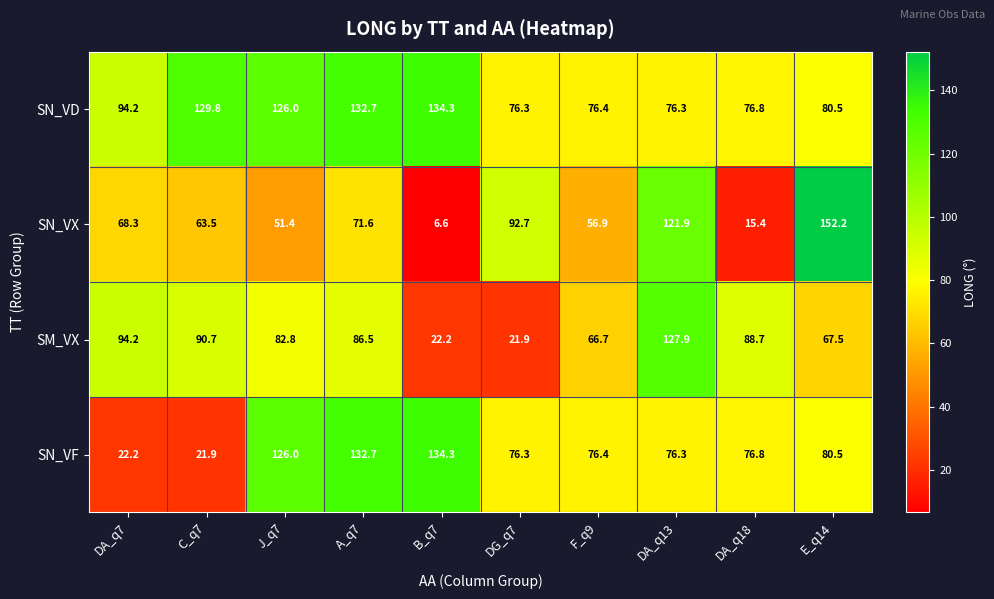

At which category does the chart reach its peak across all series?

E_q14